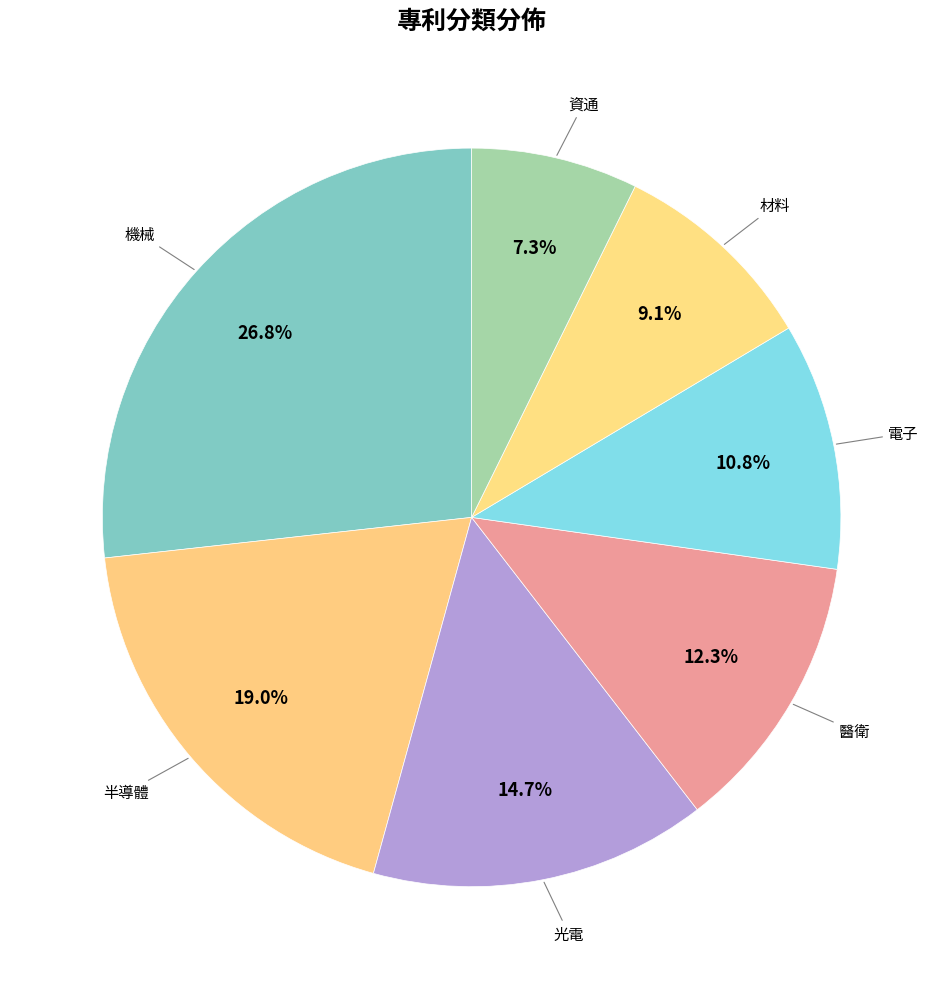

Which category has the biggest portion of the pie?

機械